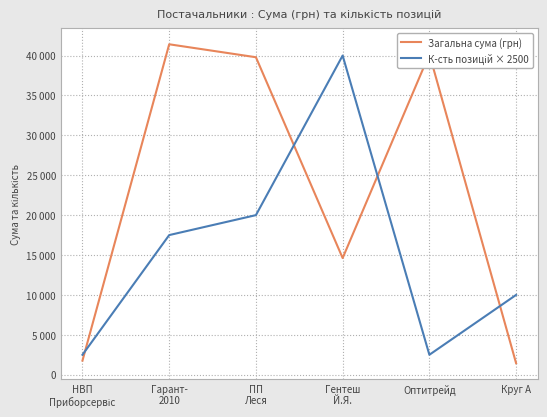

Rank the series by their average value, from highest to lowest.

Загальна сума (грн), К-сть позицій × 2500